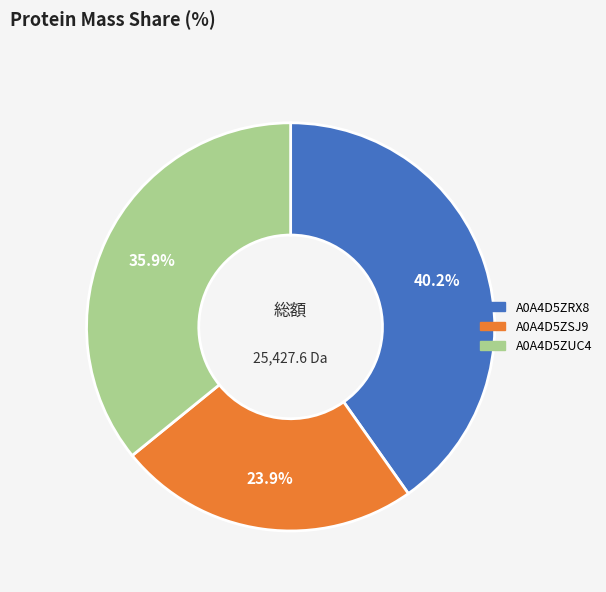

To the nearest percent, what is the difference between the A0A4D5ZRX8 and A0A4D5ZSJ9 slice percentages?

16%